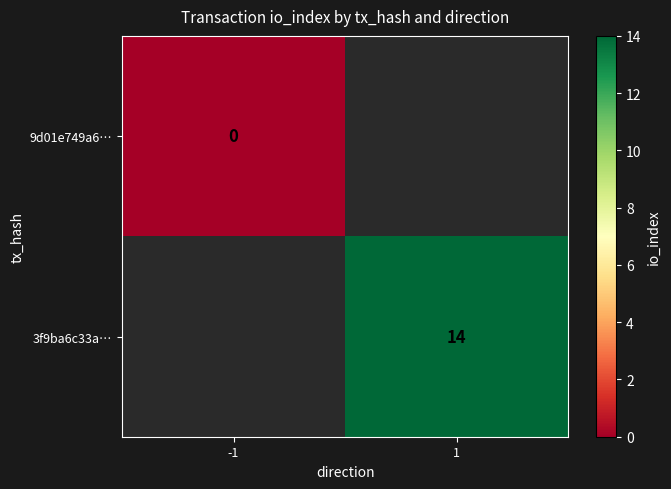

True or false: 3f9ba6c33a… has a value of 7.4 at 1.

False